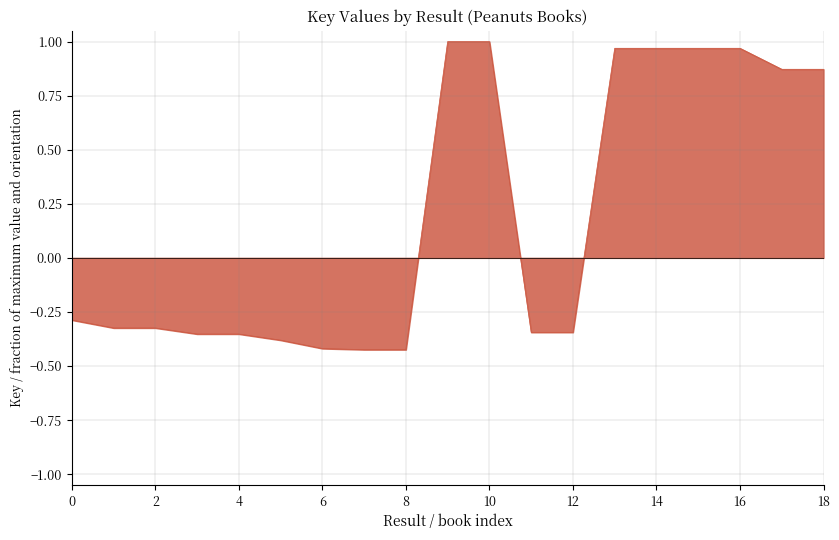

What is the difference between the maximum and minimum values?

1.4